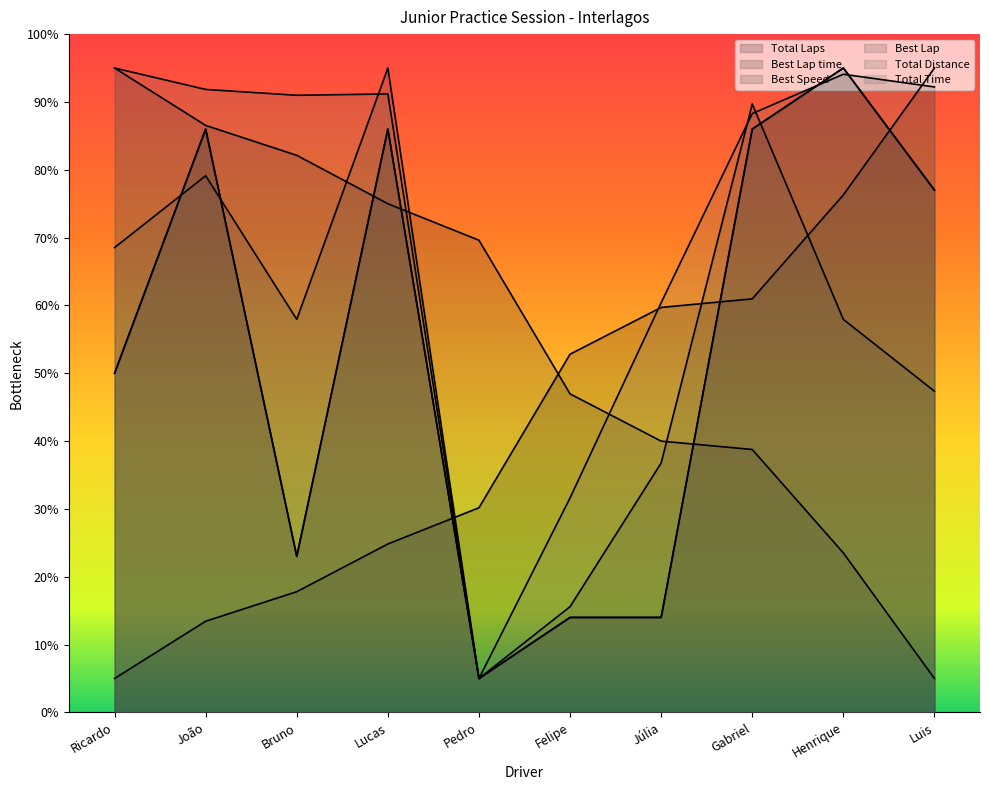

What is the difference between the Best Lap time values at Ricardo and Bruno?

12.8